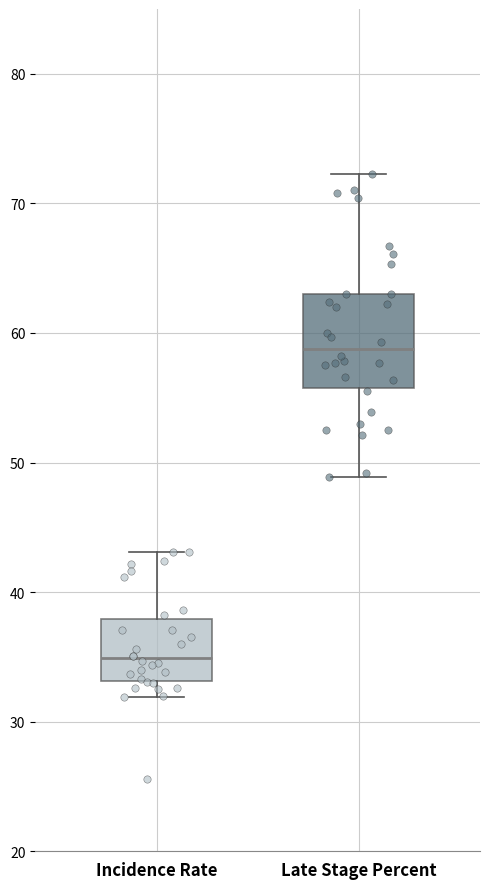

Reading left to right, read every box against the y-axis: the position of its median line, the range the box covers, and the ends of its whiskers. The values are not printed on the chart, so give them approximately, as read against the axis.

Incidence Rate: median 35, box 33 to 38, whiskers 32 to 43
Late Stage Percent: median 59, box 56 to 63, whiskers 49 to 72